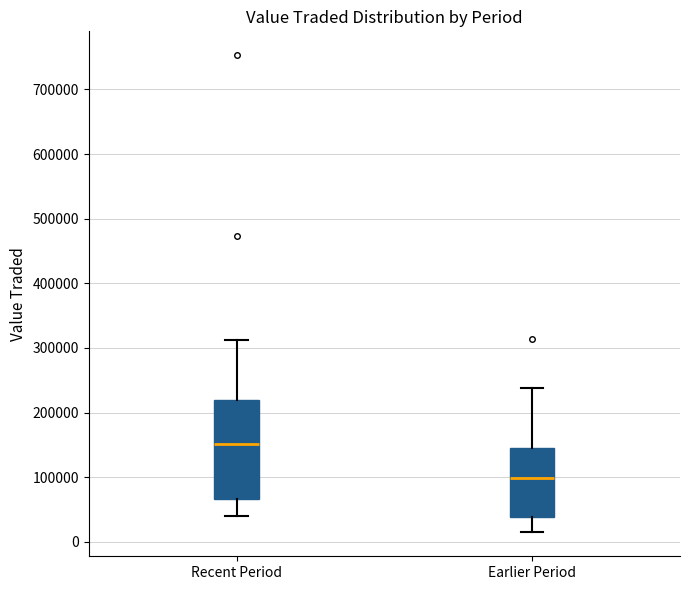

Where does the lower whisker of the box for Earlier Period end on the y-axis? The values are not printed on the chart, so give them approximately, as read against the axis.

10000